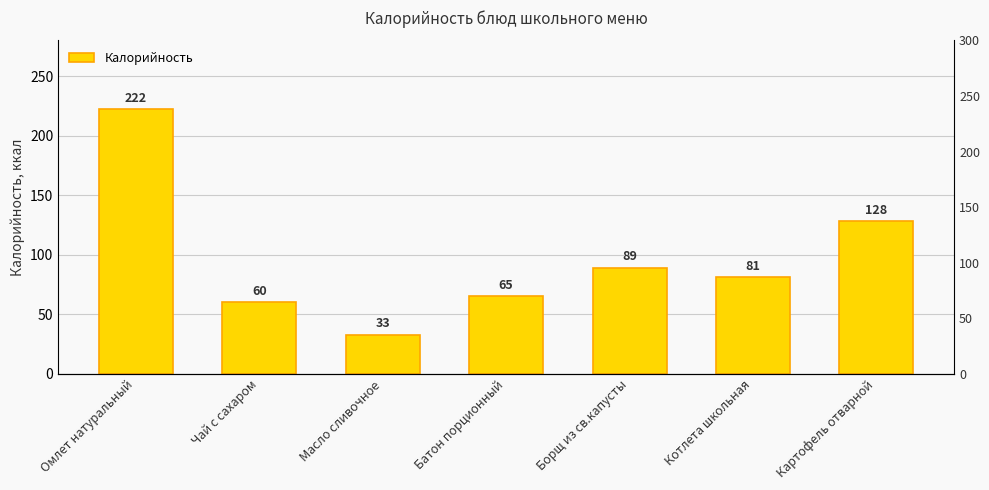

What is the sum of all values?

678